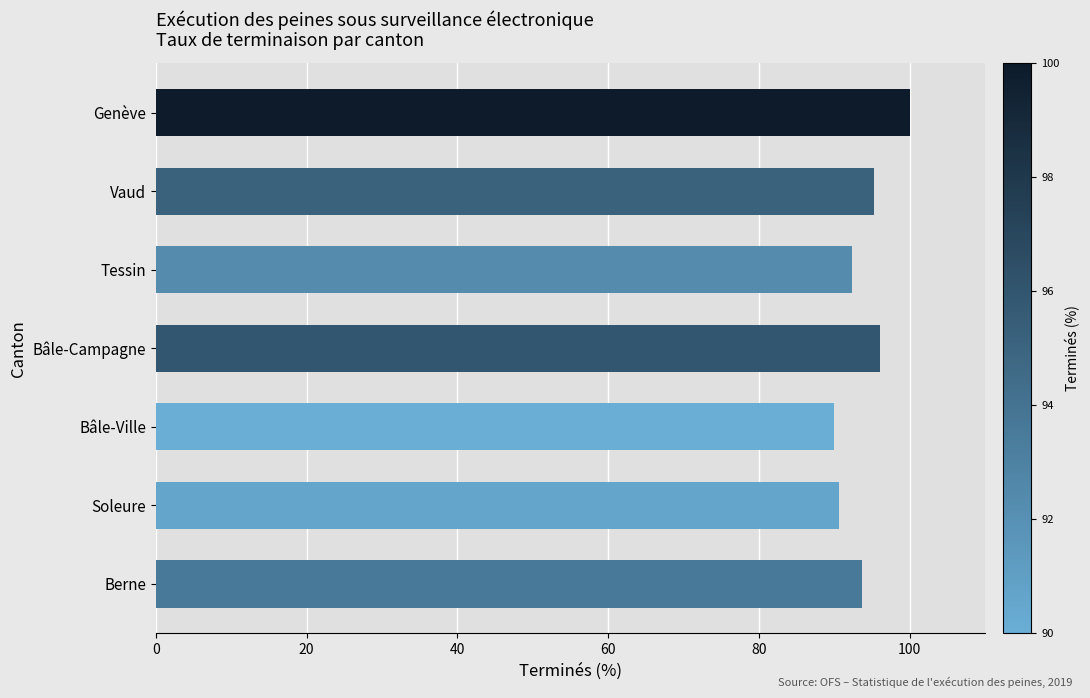

What is the approximate value at Vaud?

95.2